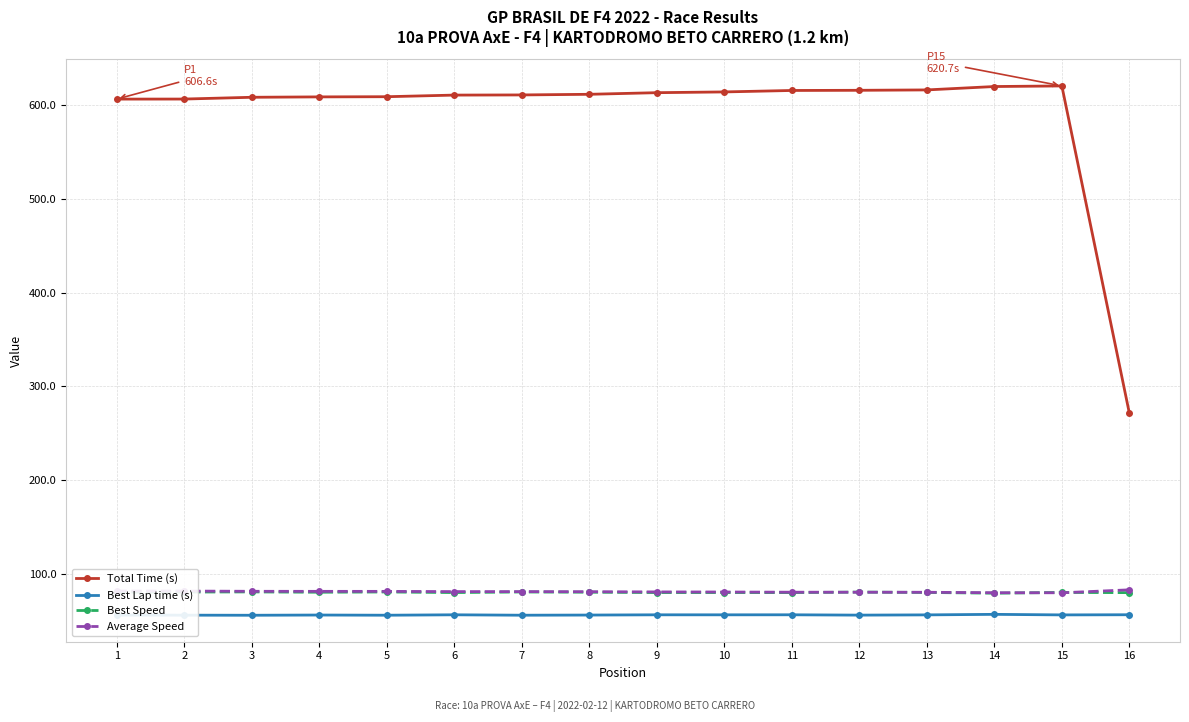

What is the maximum value shown in the chart?

620.7